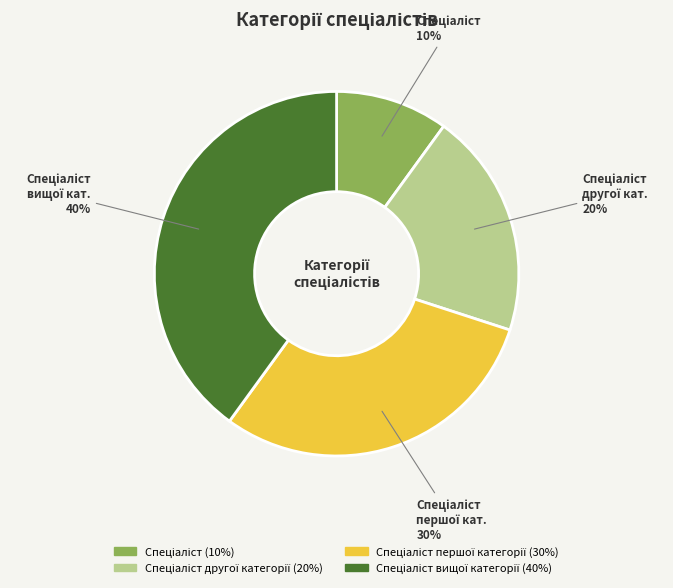

To the nearest percent, what is the average slice percentage?

25%